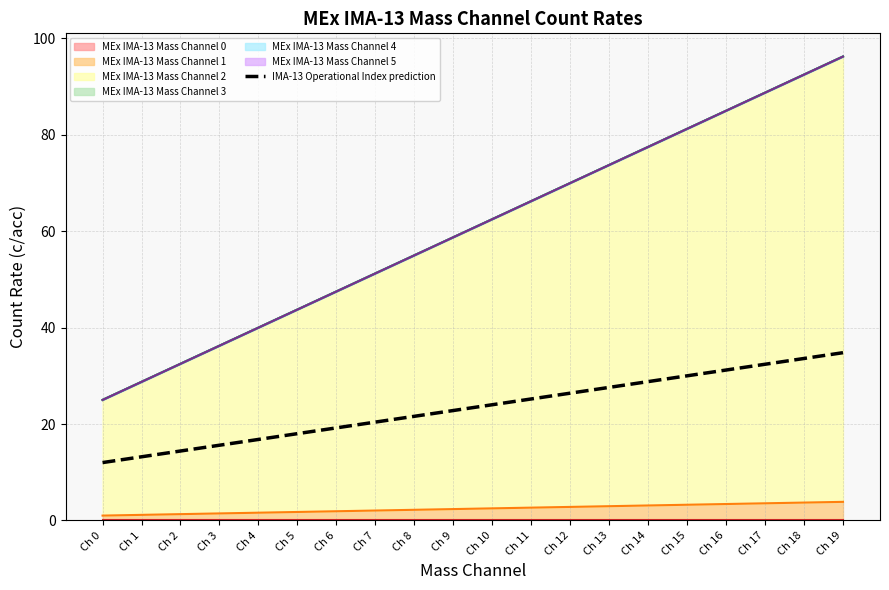

List the labels in order of value, largest first.

Ch 19, Ch 18, Ch 17, Ch 16, Ch 15, Ch 14, Ch 13, Ch 12, Ch 11, Ch 10, Ch 9, Ch 8, Ch 7, Ch 6, Ch 5, Ch 4, Ch 3, Ch 2, Ch 1, Ch 0